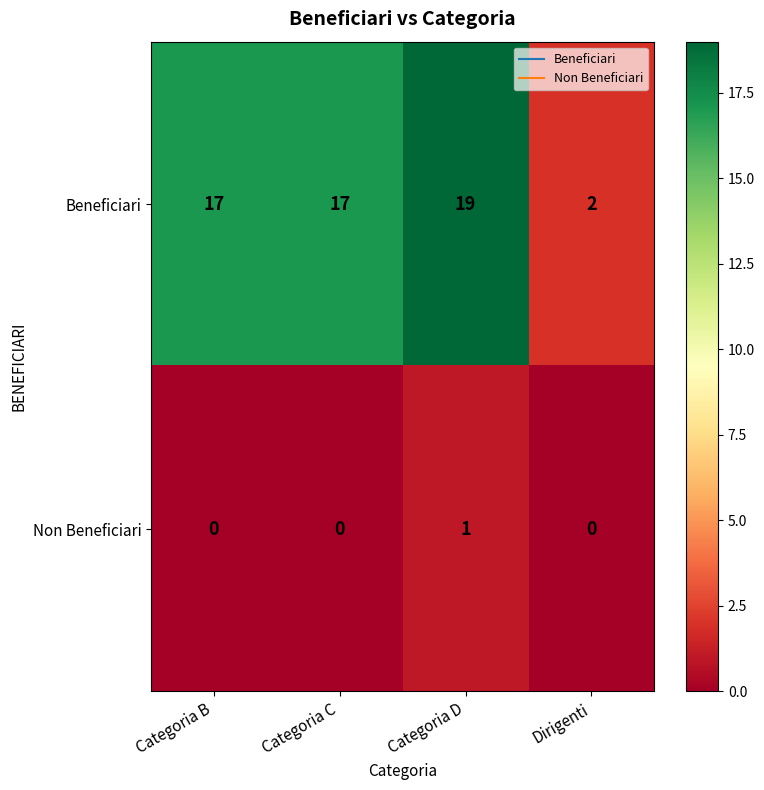

Which series has the largest total across all categories?

Beneficiari